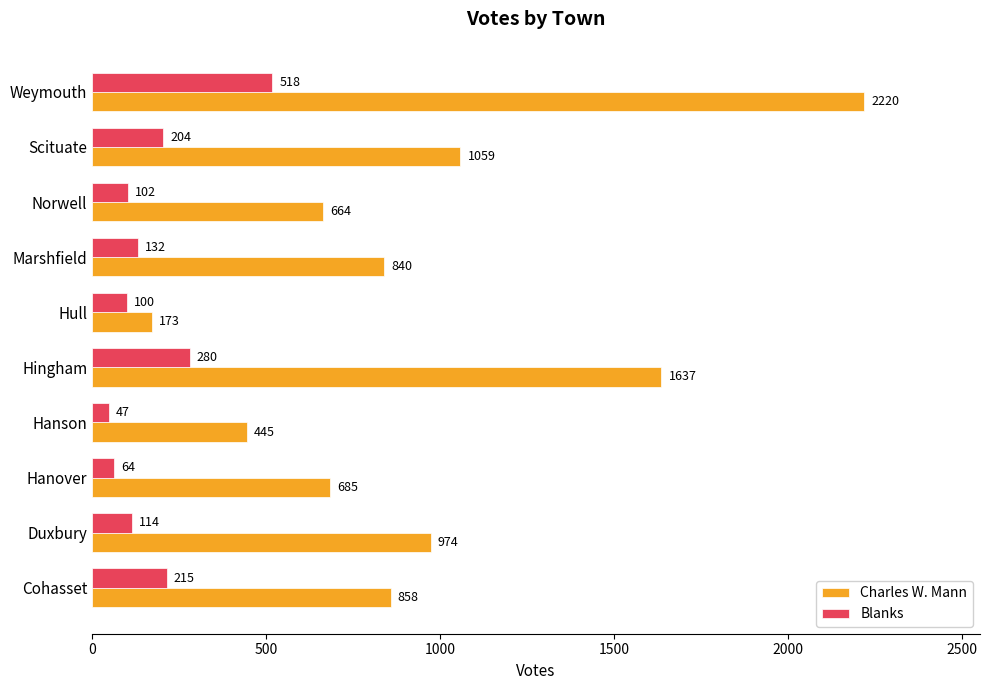

What is the difference between the maximum and minimum values in the Charles W. Mann series?

2047